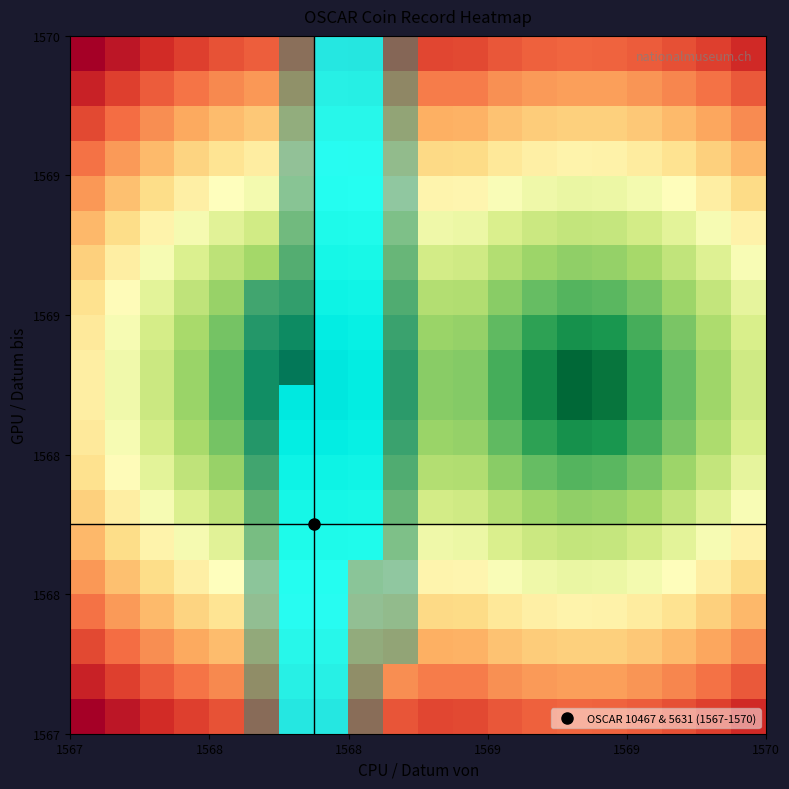

How many data points does each series have?

20